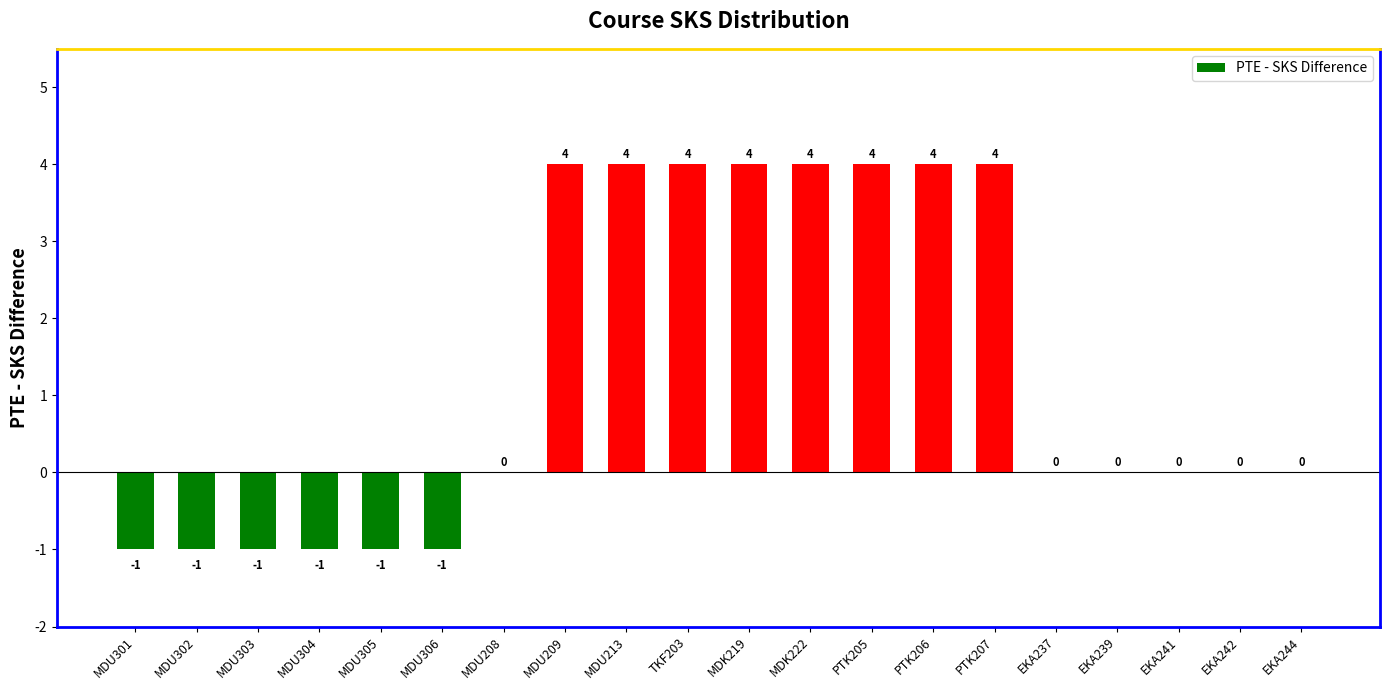

Count the number of categories in the chart.

20